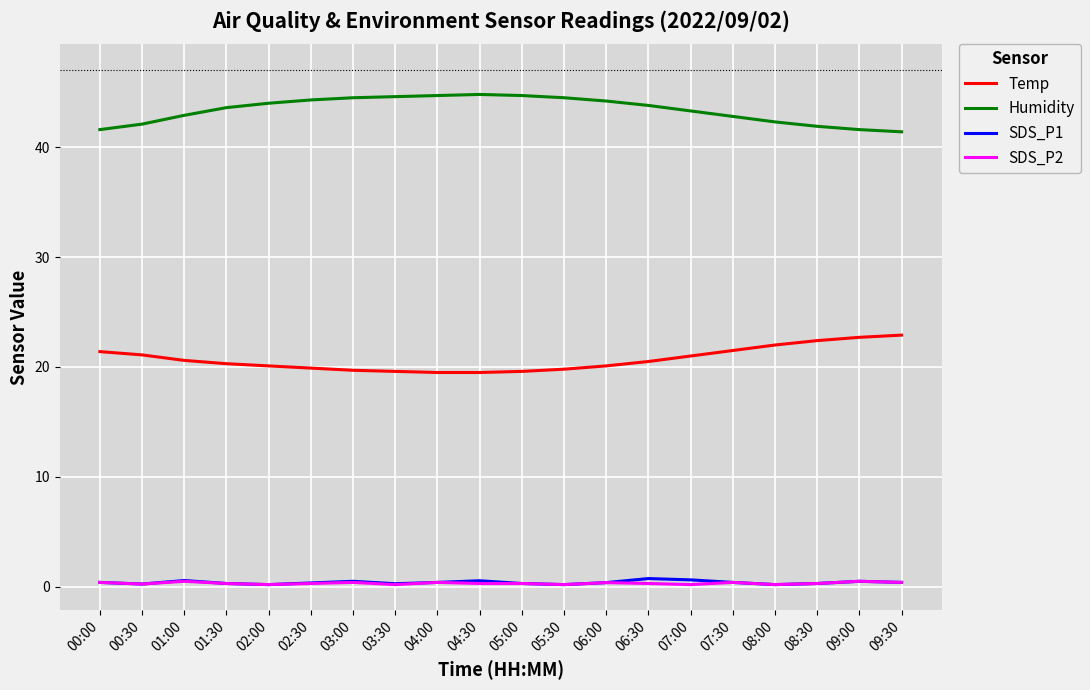

What is the maximum value for SDS_P1?

0.8